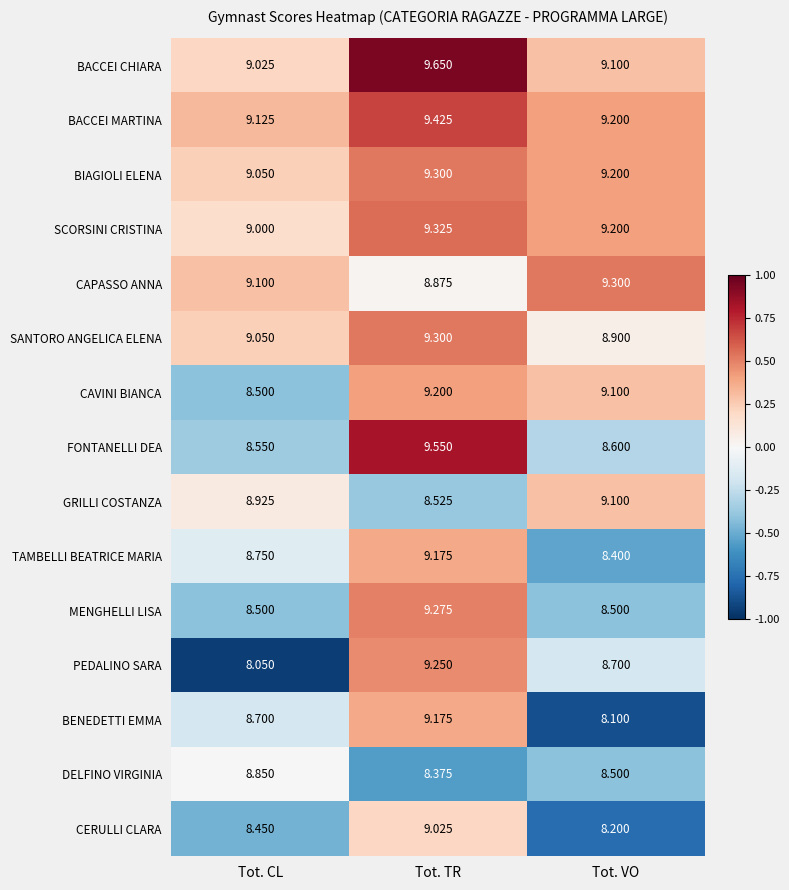

Which label corresponds to the smallest value in the chart?

Tot. CL